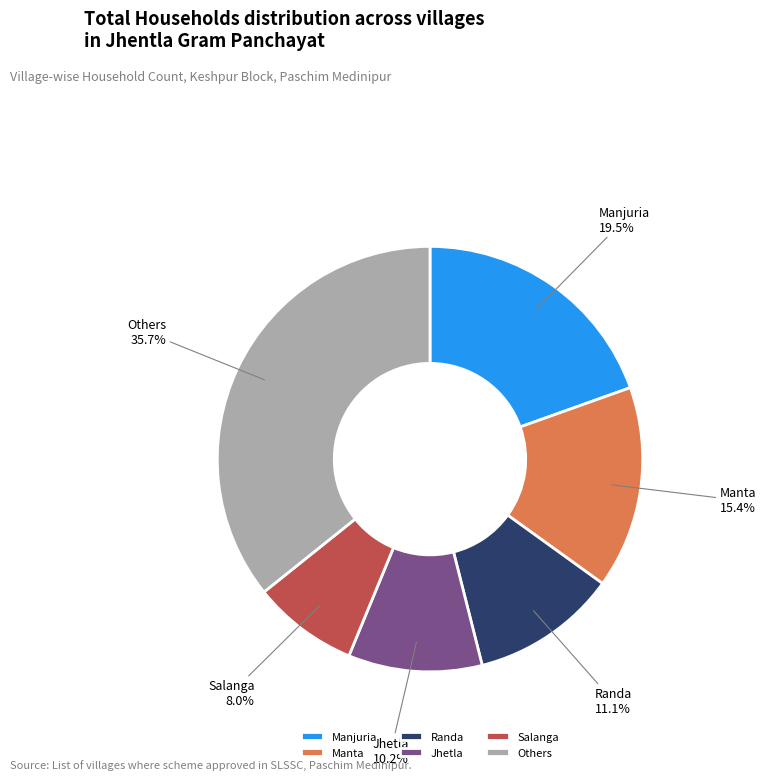

What is the smallest slice in the pie chart?

Salanga